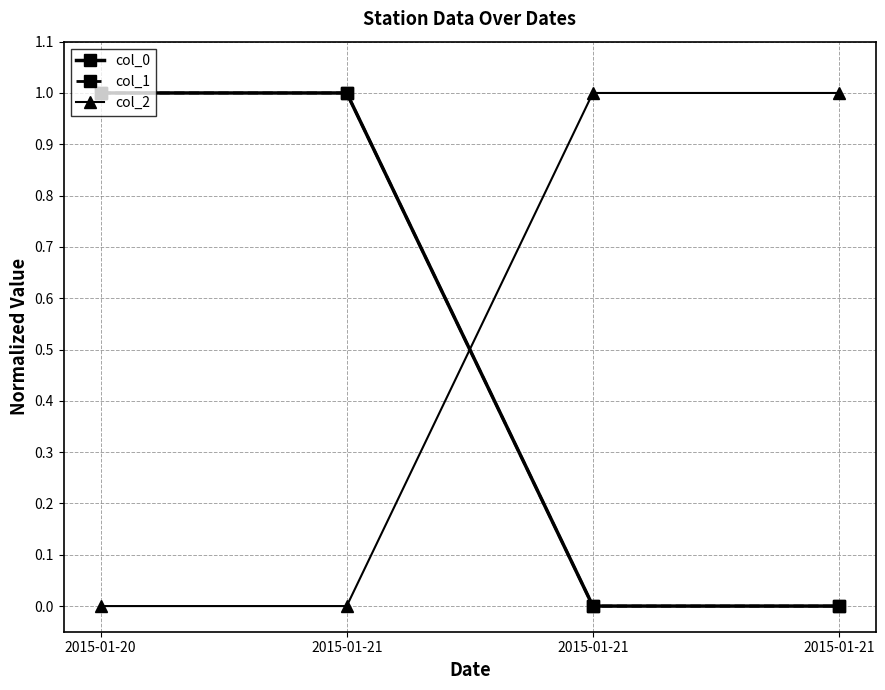

Does the chart have visible grid lines?

Yes